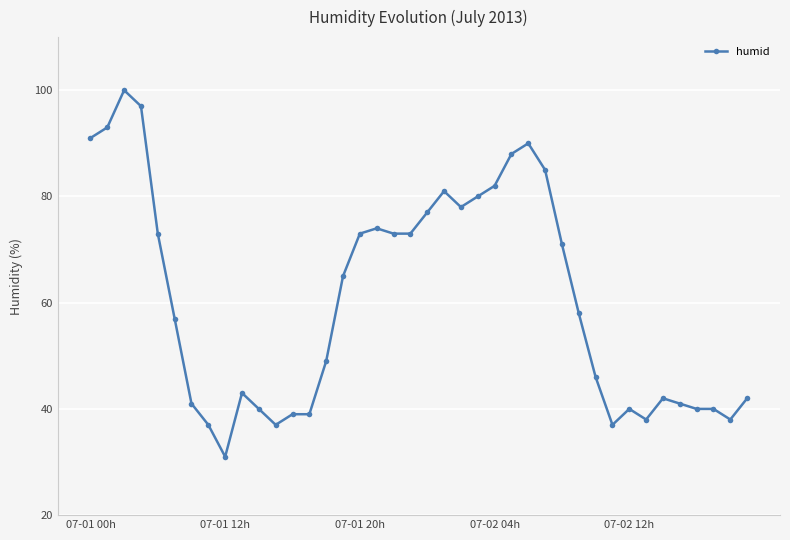

What is the value of the 23rd point from the left?

78